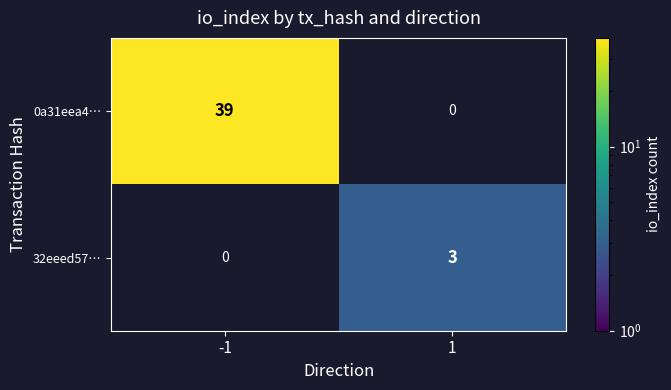

What is the maximum value for 0a31eea4…?

39